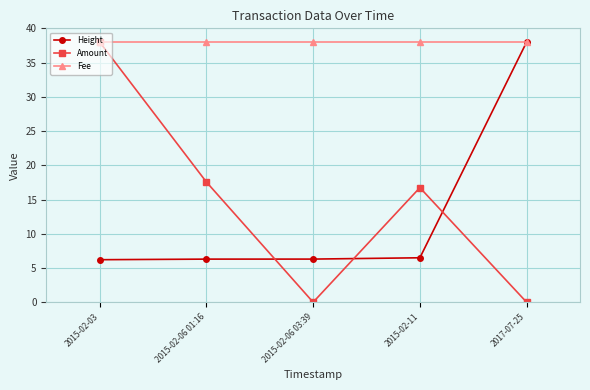

Which series has the largest total across all categories?

Fee